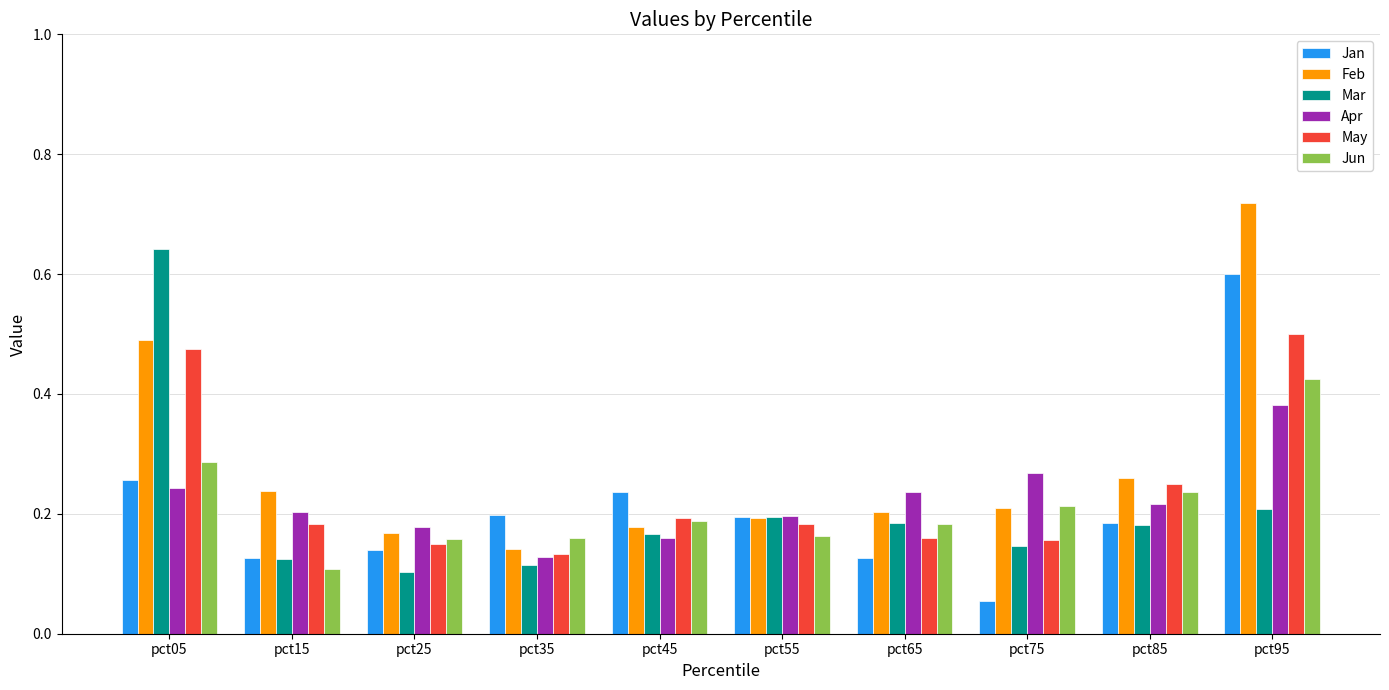

What is the total value across all series at pct85?

1.3